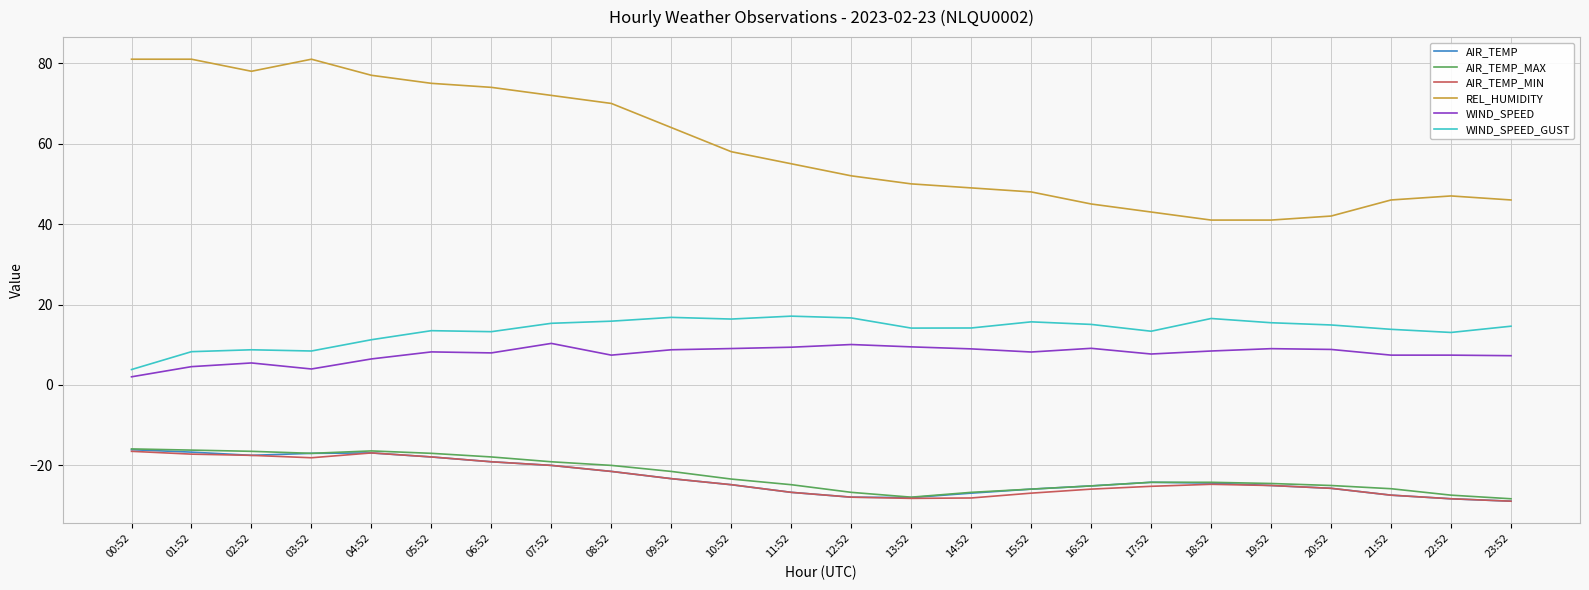

What are all the series names shown in the legend?

AIR_TEMP, AIR_TEMP_MAX, AIR_TEMP_MIN, REL_HUMIDITY, WIND_SPEED, WIND_SPEED_GUST